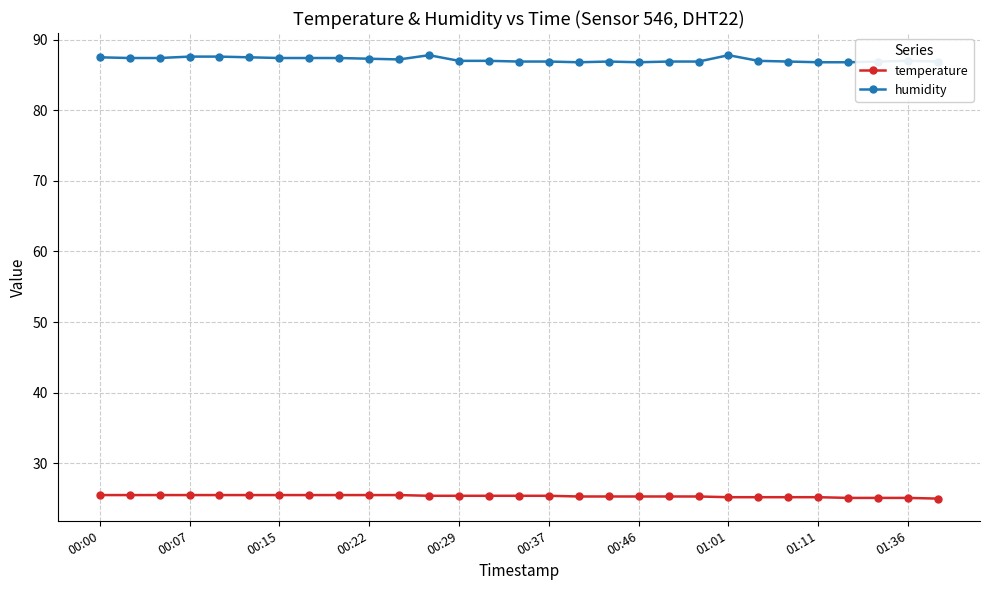

What is the value of the humidity point at the 8th from the left?

87.4